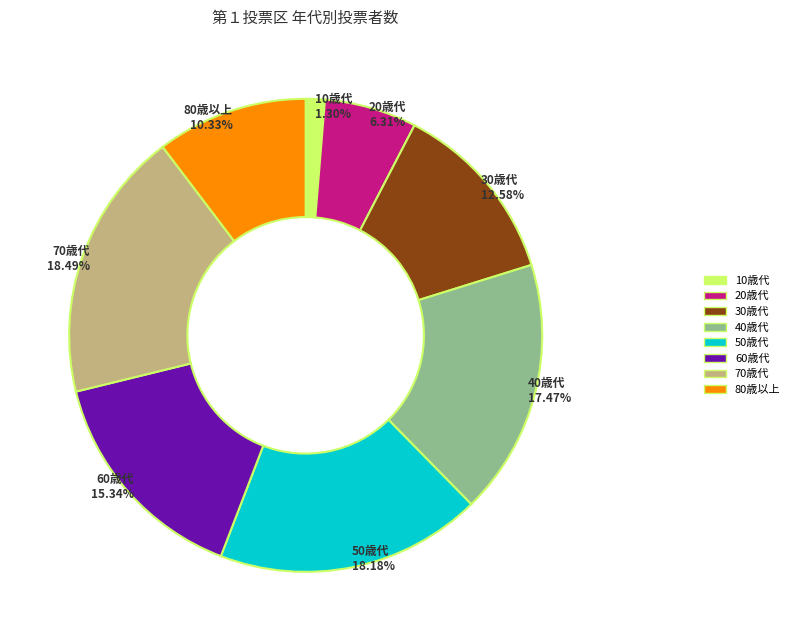

How many segments does this pie chart have?

8